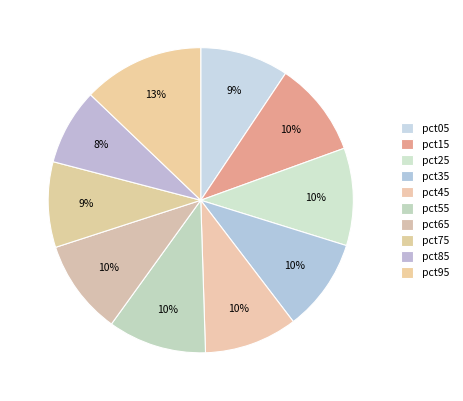

What percentage is NOT represented by pct55?

89.6%